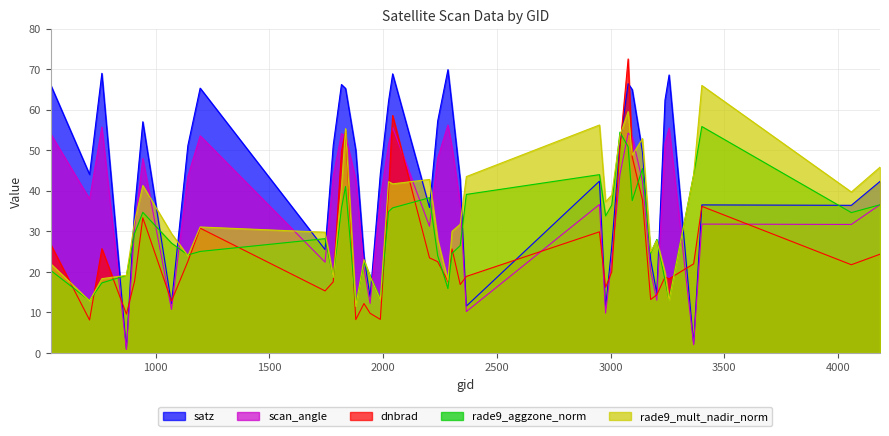

How many data points in rade9_aggzone_norm are less than 28?

20